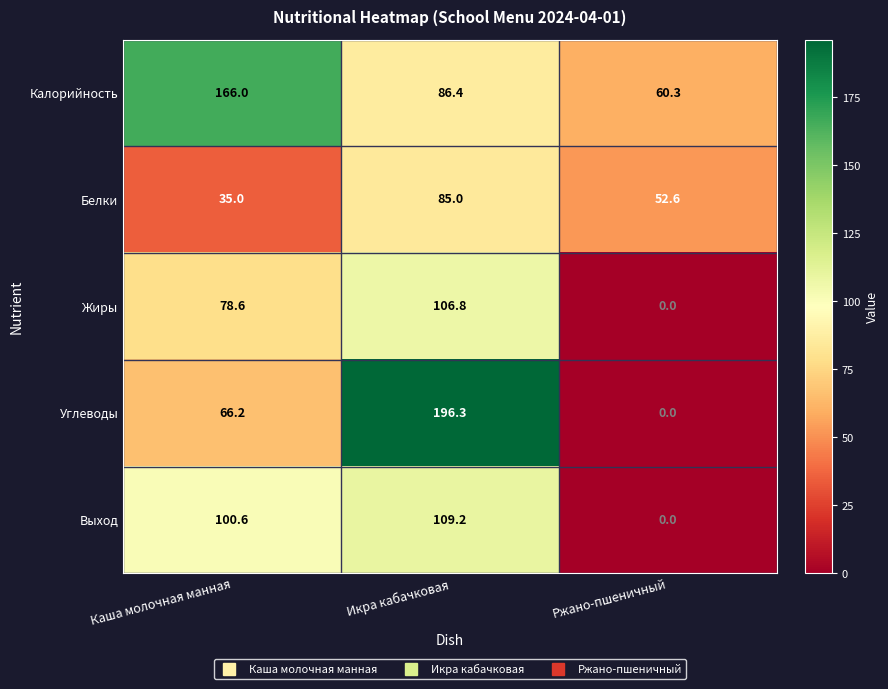

Count the number of data series in this chart.

5